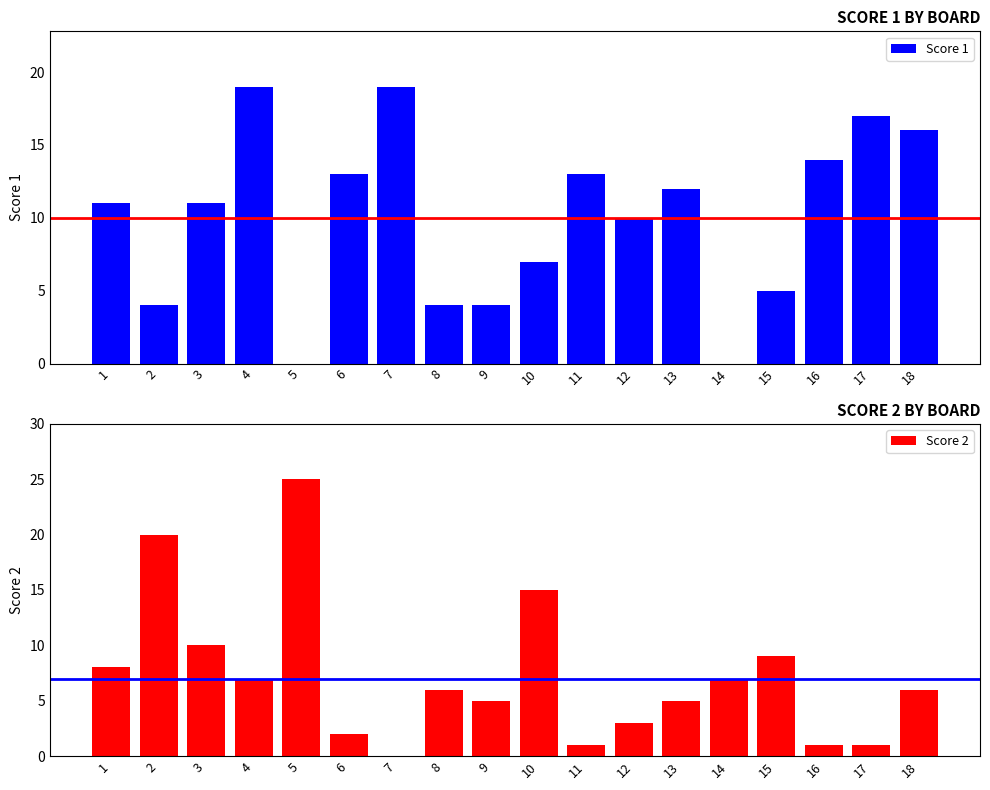

Reading right to left, what are all the values shown in this chart?

Score 1: 18=16	17=17	16=14	15=5	14=0	13=12	12=10	11=13	10=7	9=4	8=4	7=19	6=13	5=0	4=19	3=11	2=4	1=11
Score 2: 18=6	17=1	16=1	15=9	14=7	13=5	12=3	11=1	10=15	9=5	8=6	7=0	6=2	5=25	4=7	3=10	2=20	1=8